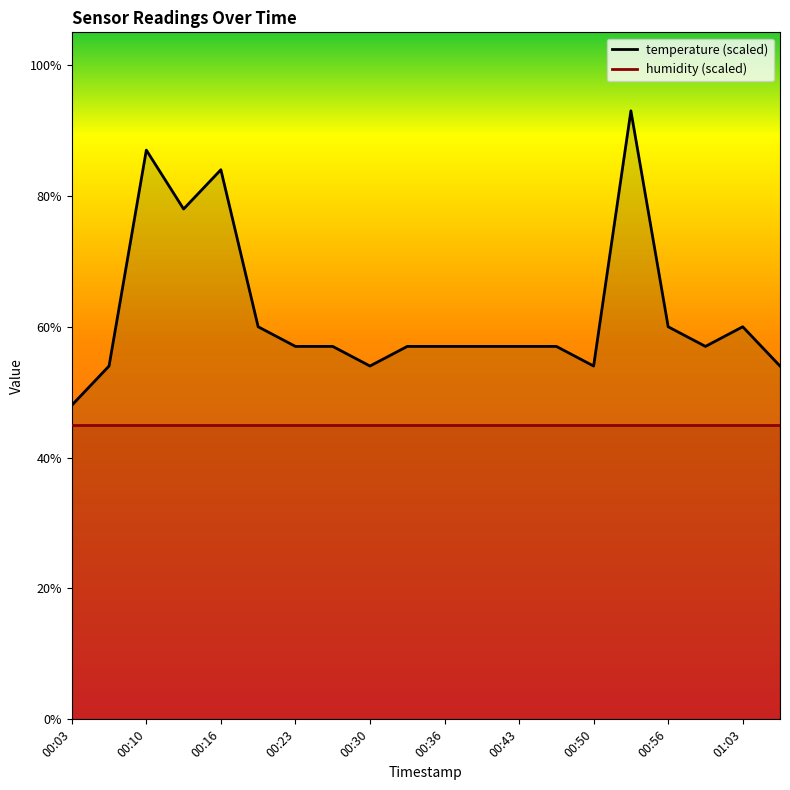

What is the value of the temperature_line point at the 12th from the left?

57.0